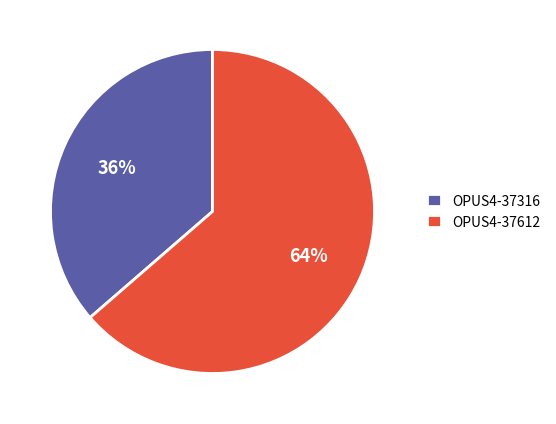

How many segments does this pie chart have?

2